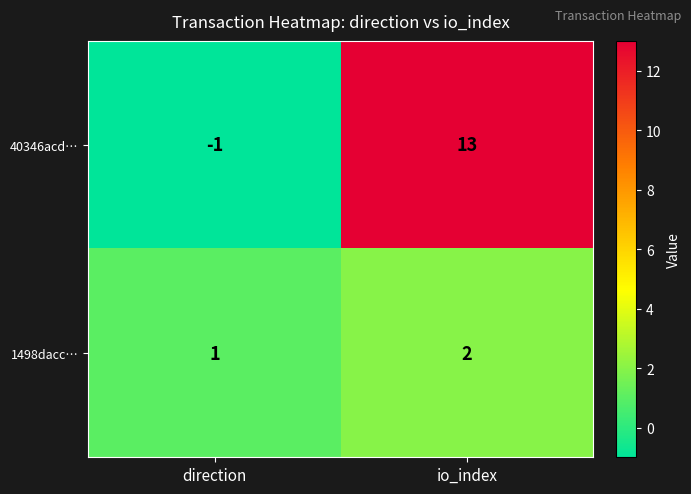

Rank the series by their average value, from highest to lowest.

40346acd…, 1498dacc…